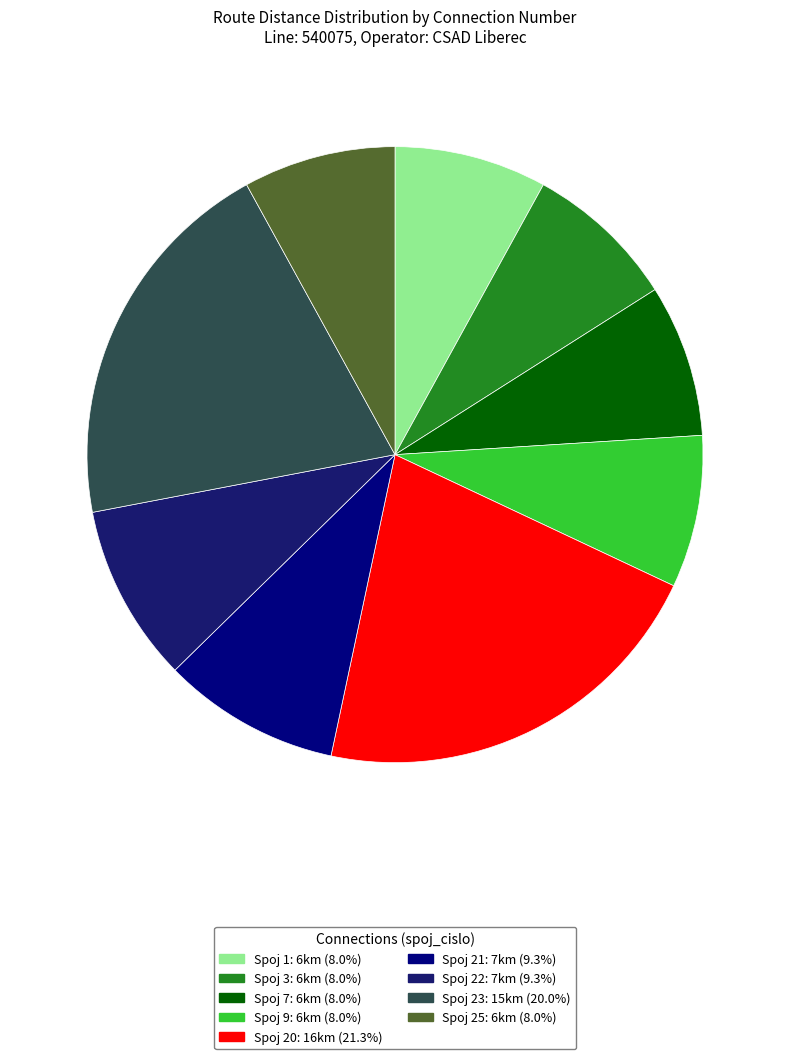

Is there a majority slice in this chart?

No